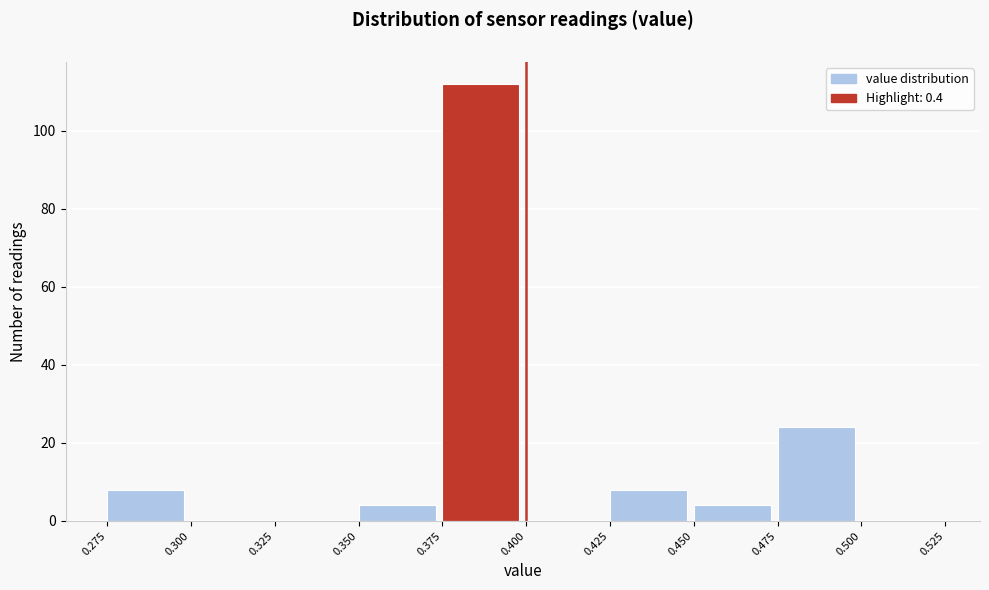

What is the height of the bar covering 0.425 to 0.450 on the x-axis? The values are not printed on the chart, so give them approximately, as read against the axis.

8